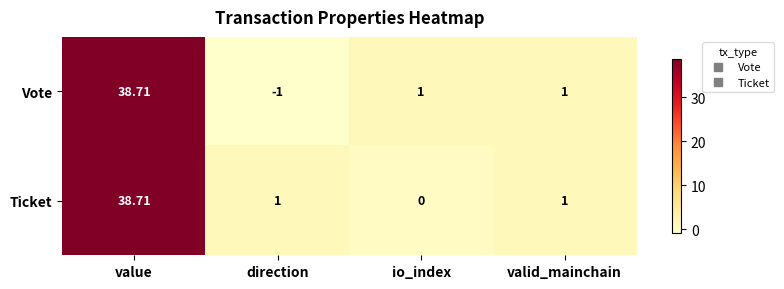

At which category is the sum across all series the highest?

value